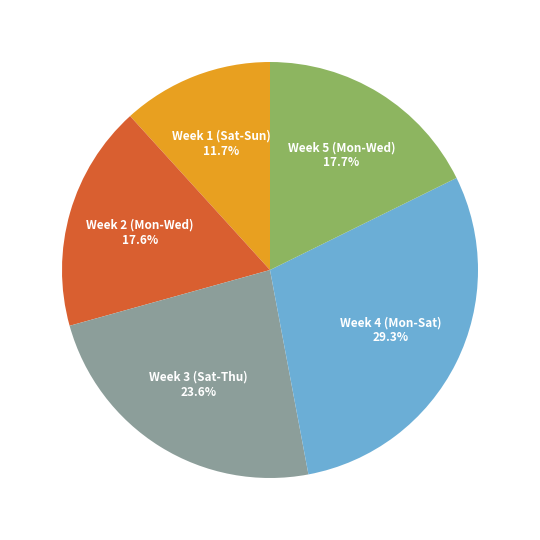

Does any single category account for the majority?

No